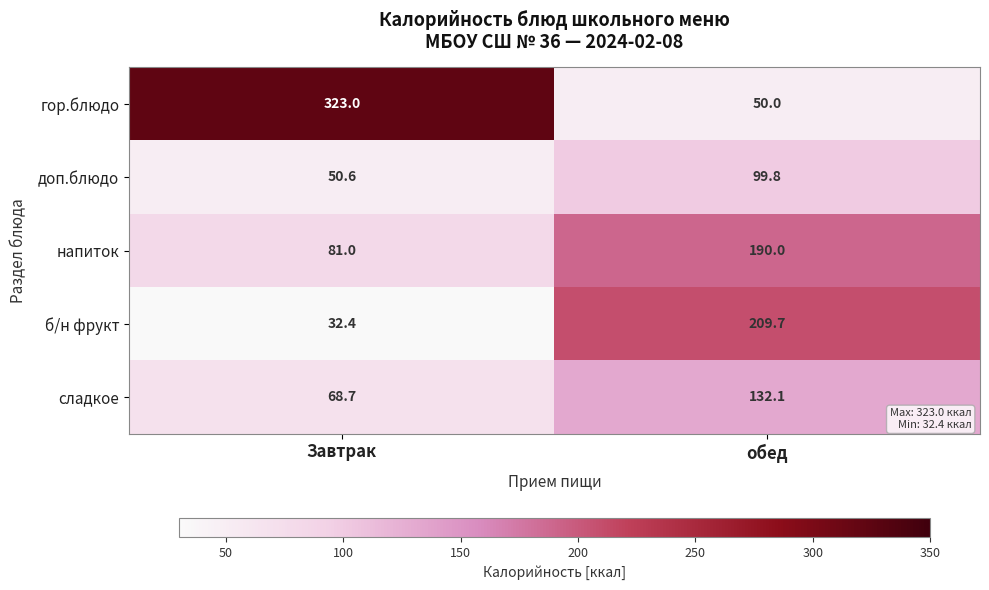

Reading left to right, what are all the values shown in this chart?

гор.блюдо: Завтрак=323.0	обед=50.0
доп.блюдо: Завтрак=50.6	обед=99.8
напиток: Завтрак=81.0	обед=190.0
б/н фрукт: Завтрак=32.4	обед=209.7
сладкое: Завтрак=68.7	обед=132.1